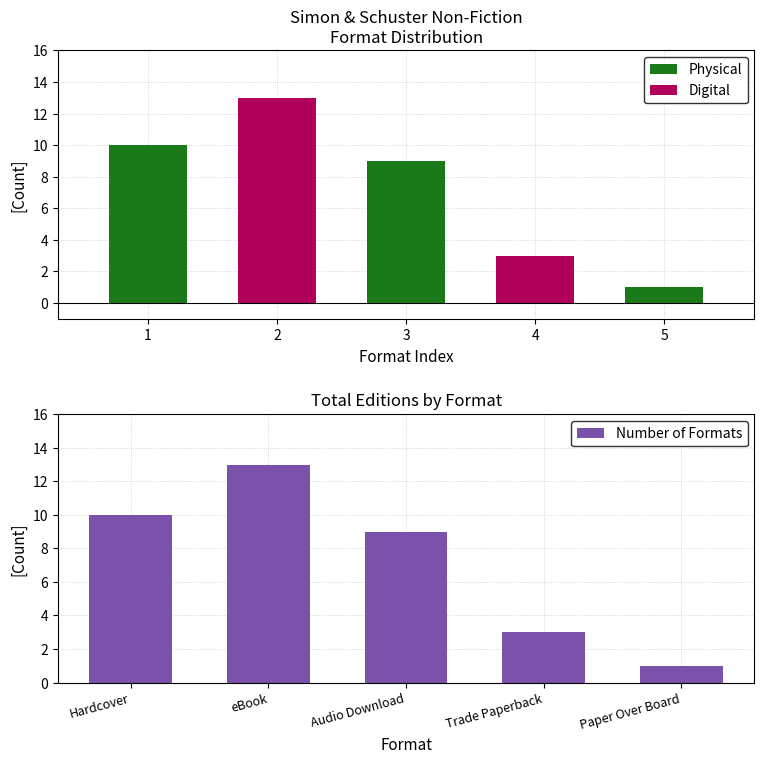

How many data points does each series have?

5